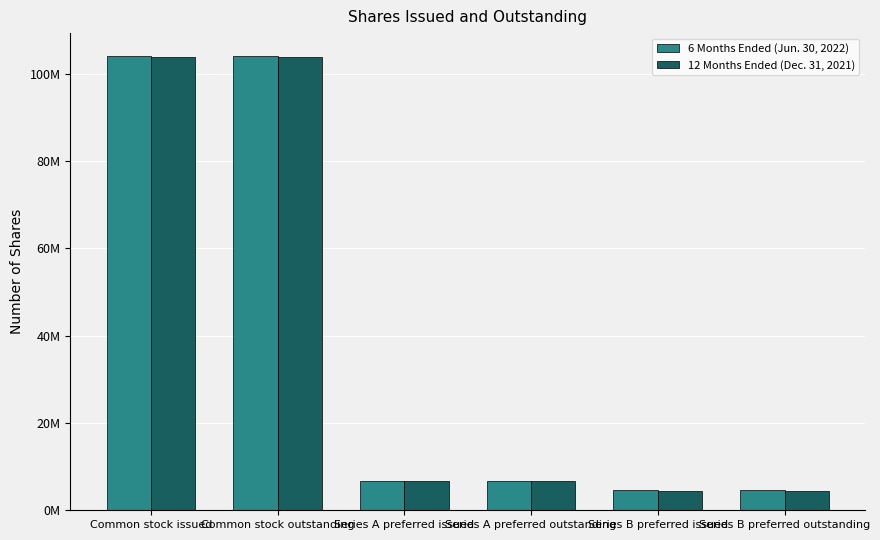

What are all the series names shown in the legend?

6 Months Ended (Jun. 30, 2022), 12 Months Ended (Dec. 31, 2021)